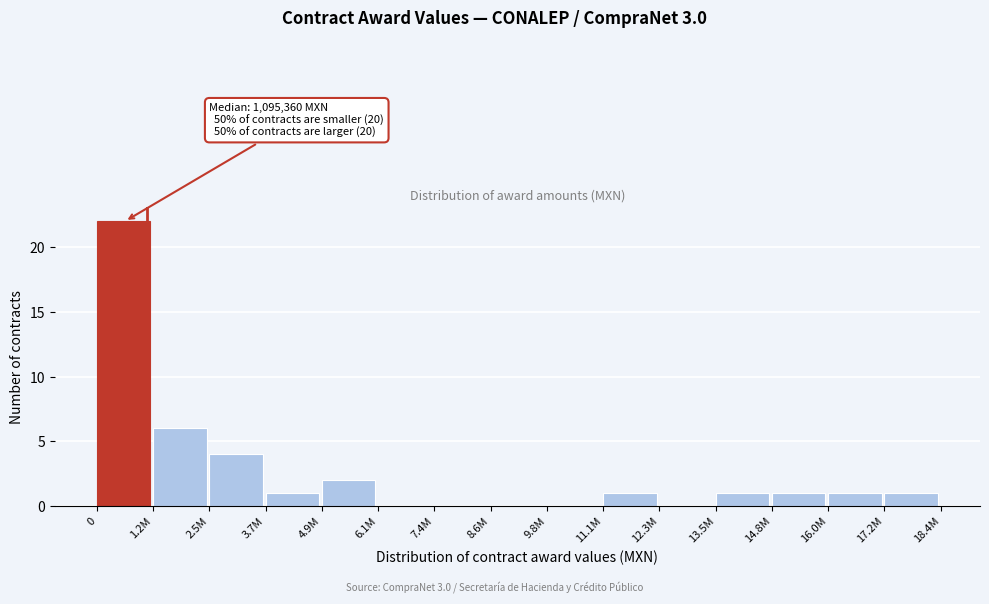

Reading right to left, extract all data points from this chart.

17.2M=1	16.0M=1	14.8M=1	13.5M=1	12.3M=0	11.1M=1	9.8M=0	8.6M=0	7.4M=0	6.1M=0	4.9M=2	3.7M=1	2.5M=4	1.2M=6	0=22